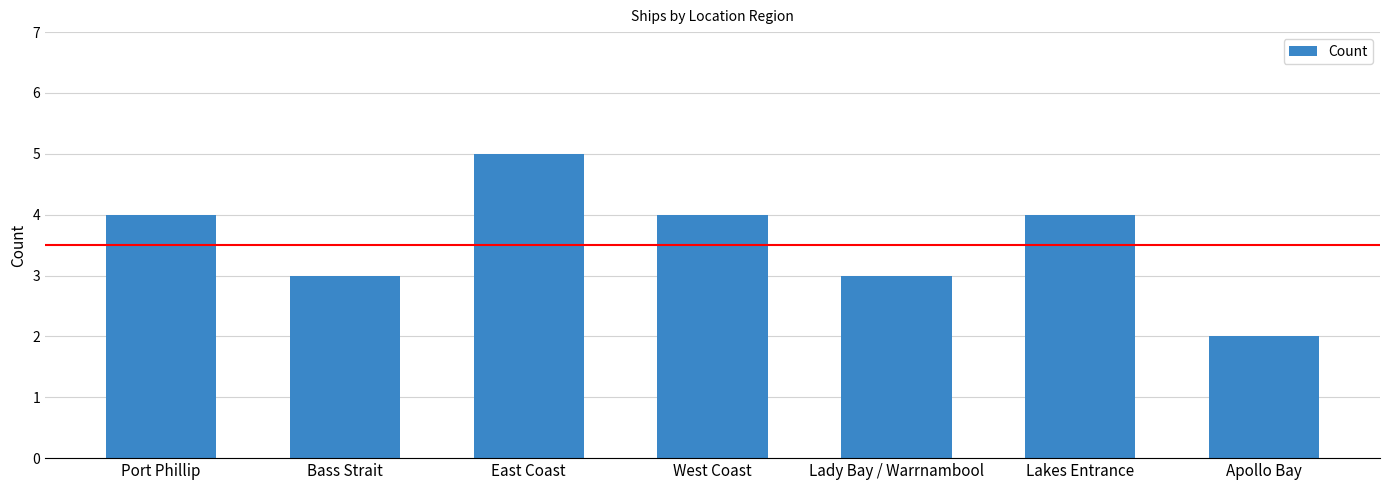

Which label corresponds to the smallest value in the chart?

Apollo Bay